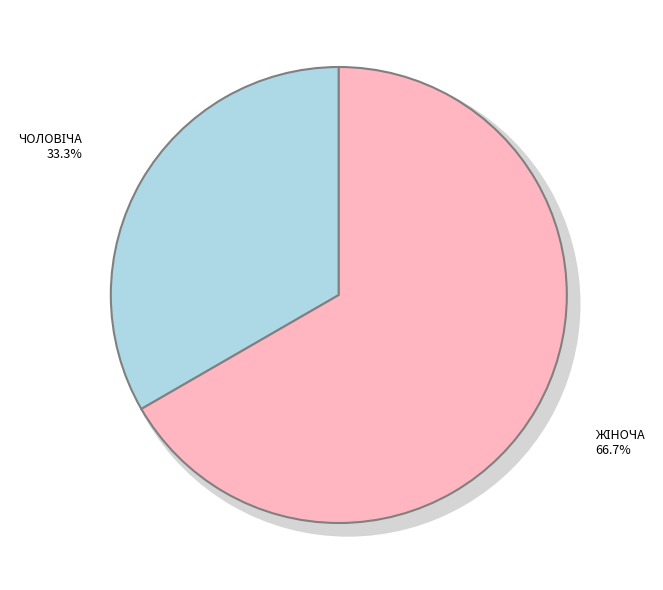

Combined, what portion of the pie is Жіноча and Чоловіча?

100.0%